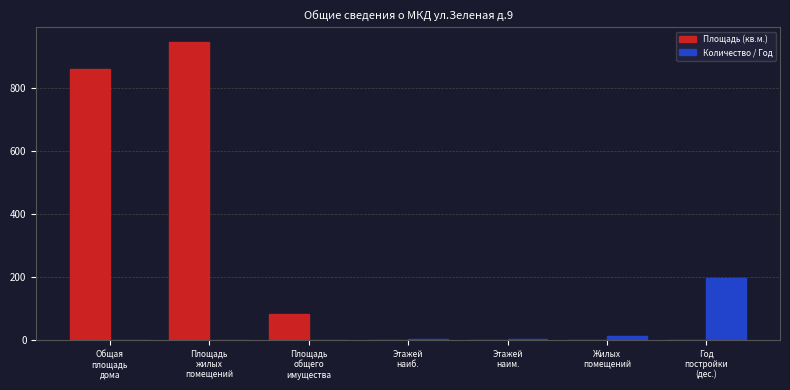

What are all the series names shown in the legend?

Площадь (кв.м.), Количество / Год